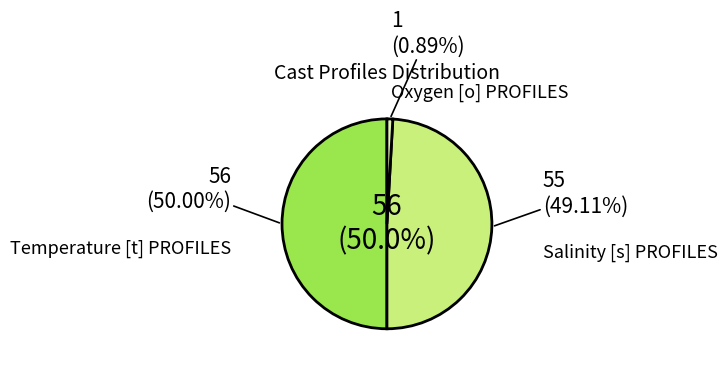

To the nearest percent, what is the difference between the largest and smallest slice percentages?

49%